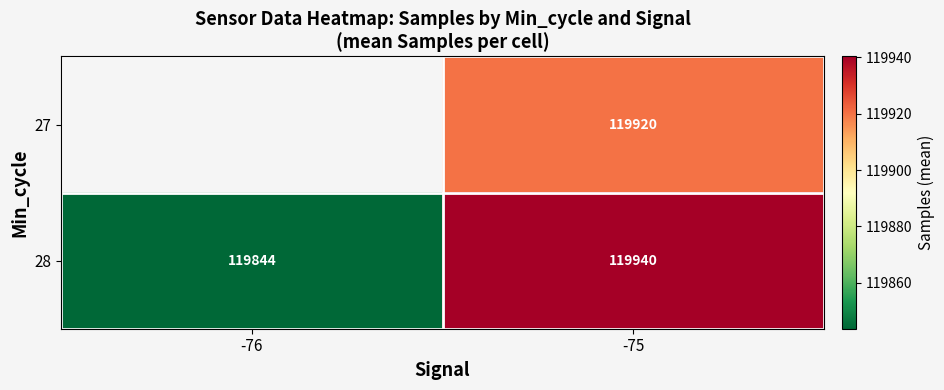

The 28 series shows 52171 at -75. True or false?

False